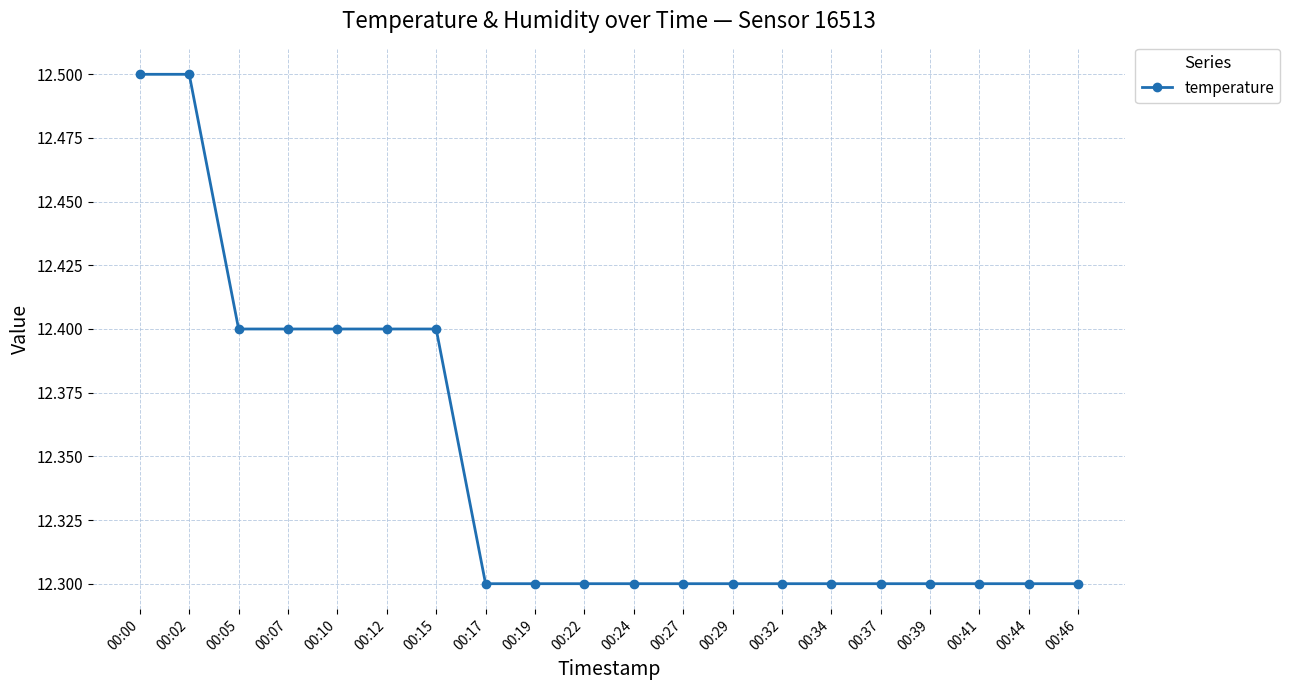

How many values are between 12 and 13?

20